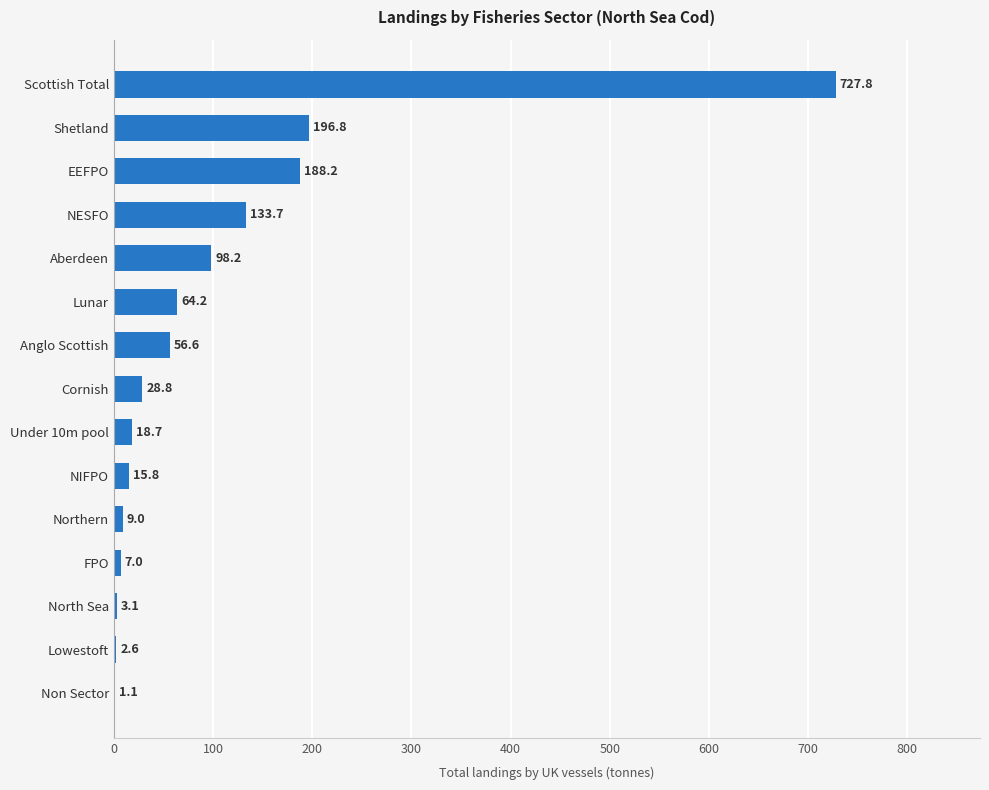

What is the sum of all values?

1551.6